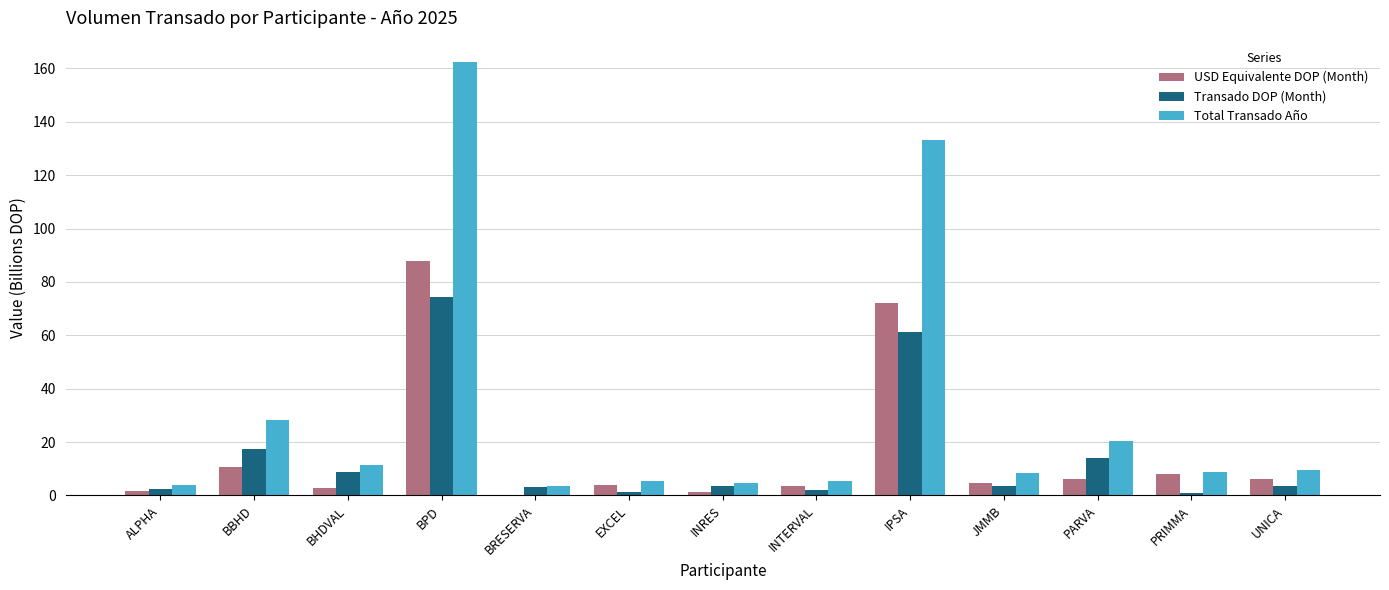

Which category has the highest value in the USD Equivalente DOP (Month) series?

BPD